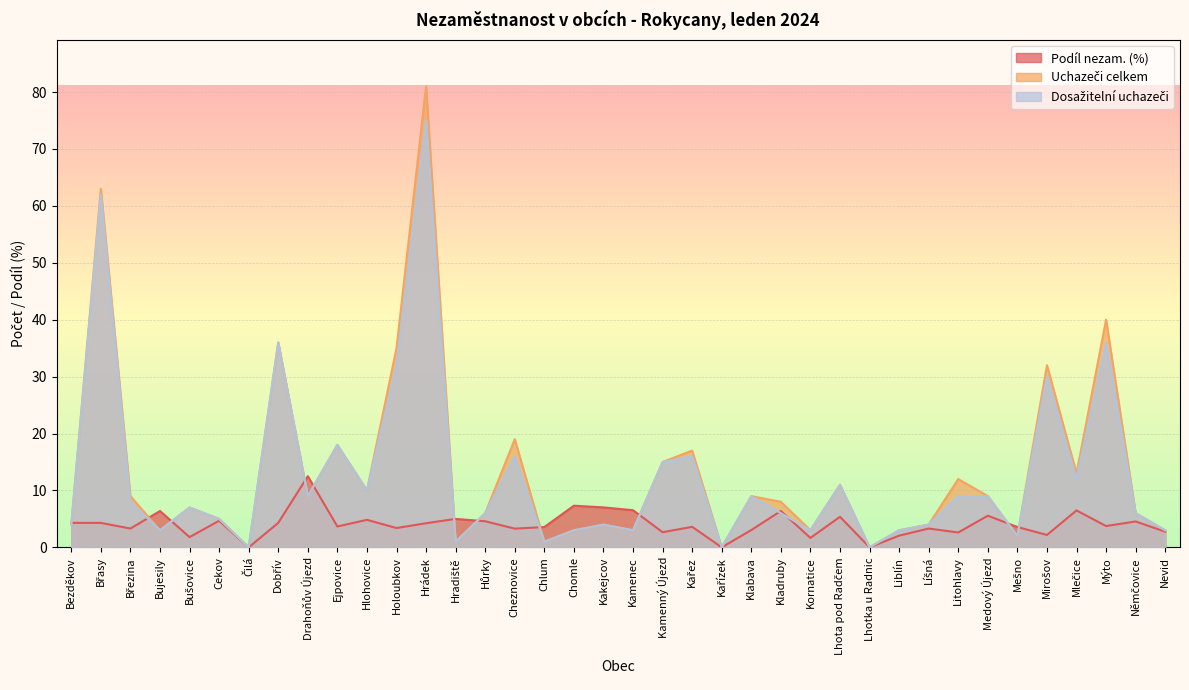

List the labels in order of Podíl nezam. (%) value, smallest first.

Čilá, Kařízek, Lhotka u Radnic, Kornatice, Bušovice, Liblín, Mirošov, Litohlavy, Kamenný Újezd, Nevid, Klabava, Cheznovice, Březina, Líšná, Holoubkov, Chlum, Mešno, Kařez, Ejpovice, Mýto, Hrádek, Břasy, Bezděkov, Dobřív, Němčovice, Hůrky, Cekov, Hlohovice, Hradiště, Lhota pod Radčem, Medový Újezd, Bujesily, Kladruby, Mlečice, Kamenec, Kakejcov, Chomle, Drahoňův Újezd